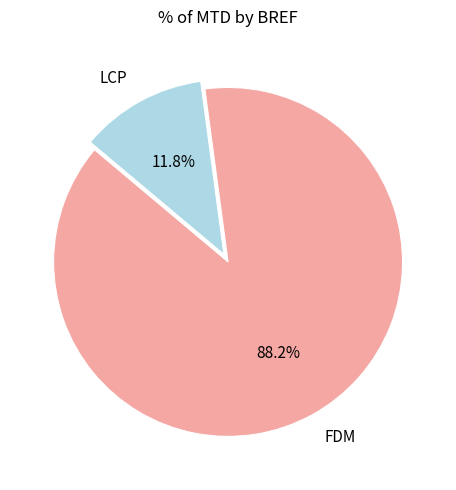

What percentage is the LCP slice, to the nearest percent?

12%